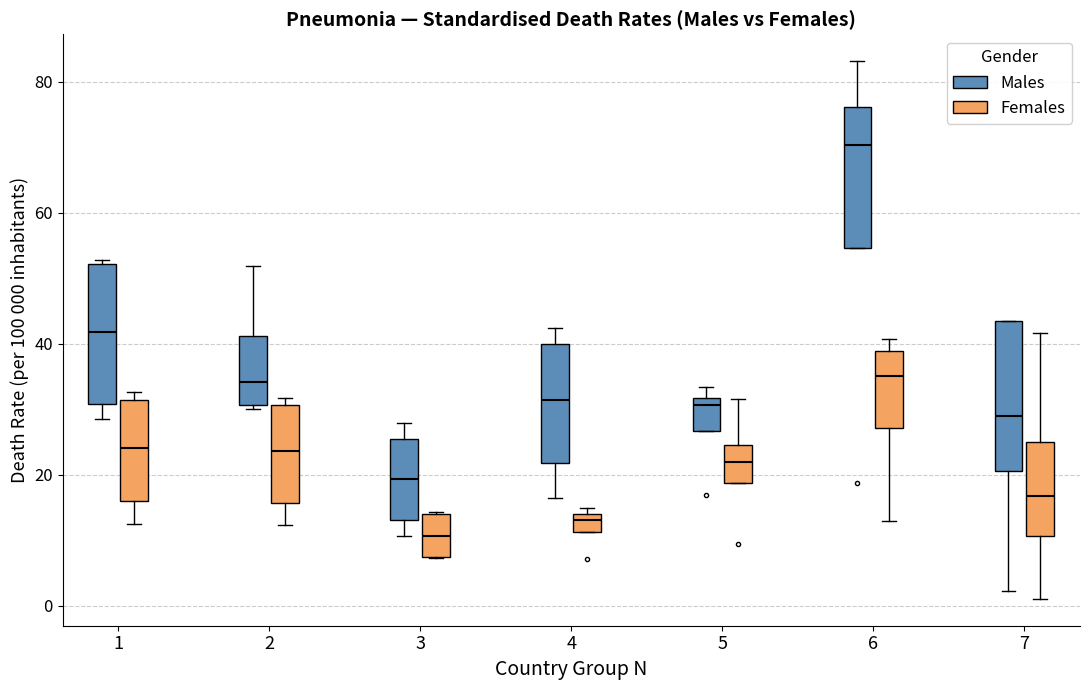

Which box has the lowest median line?

3 (Females)